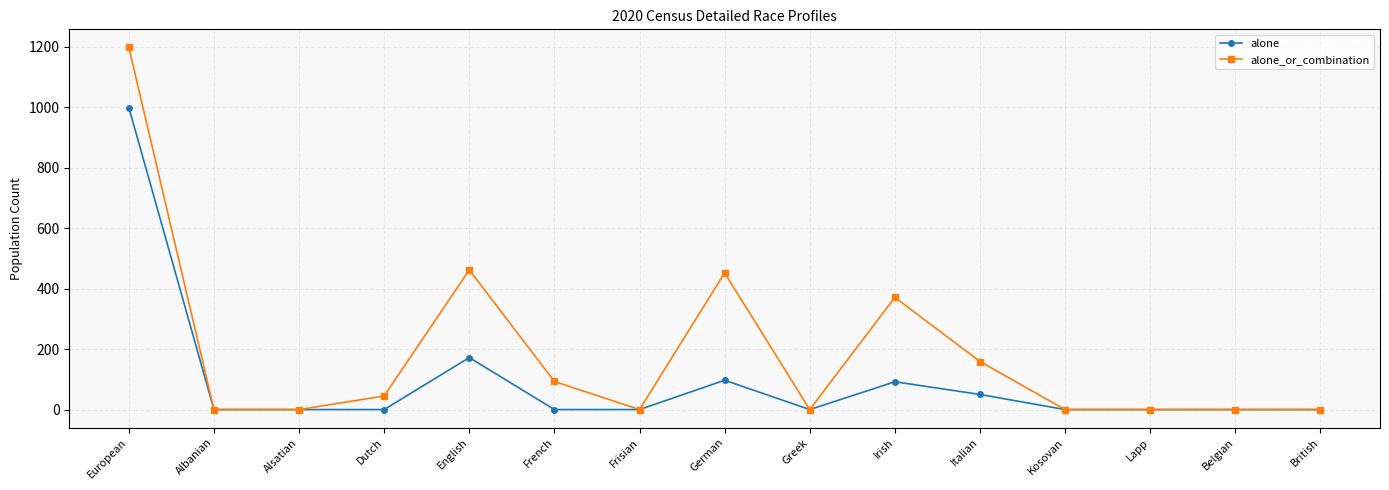

What is the sum of the alone_or_combination values at Italian and Alsatian?

159